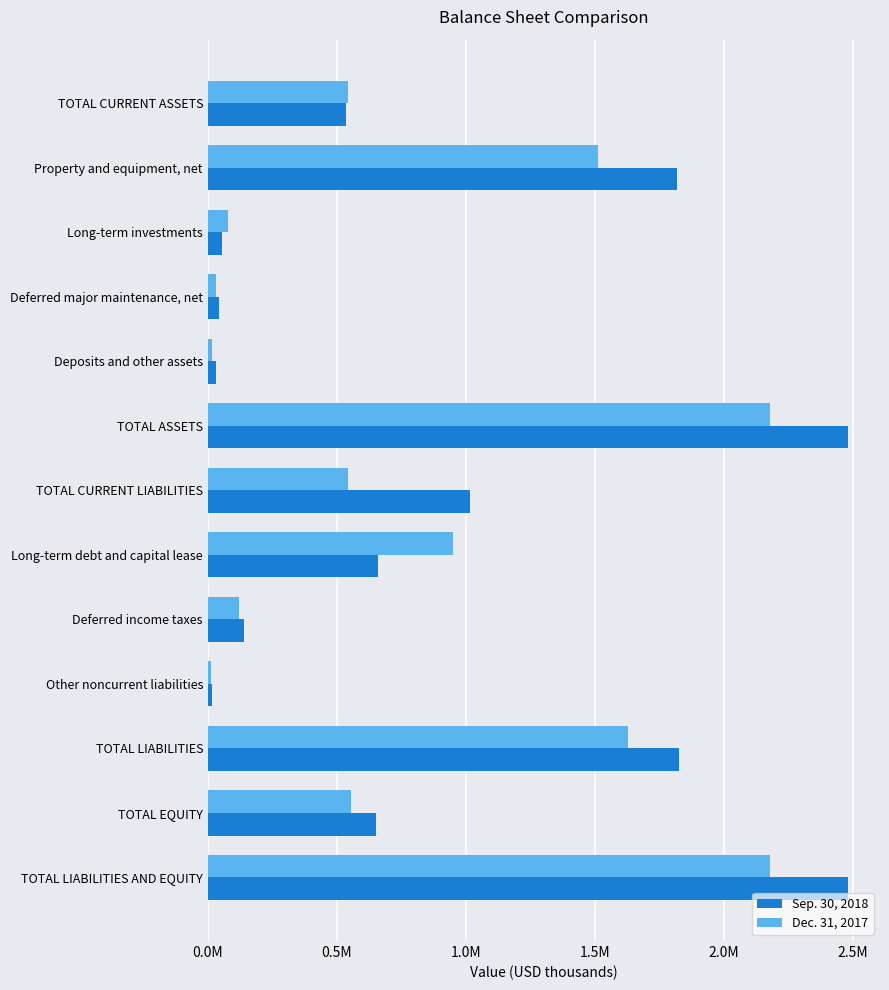

What is the average value of the Dec. 31, 2017 series?

795960